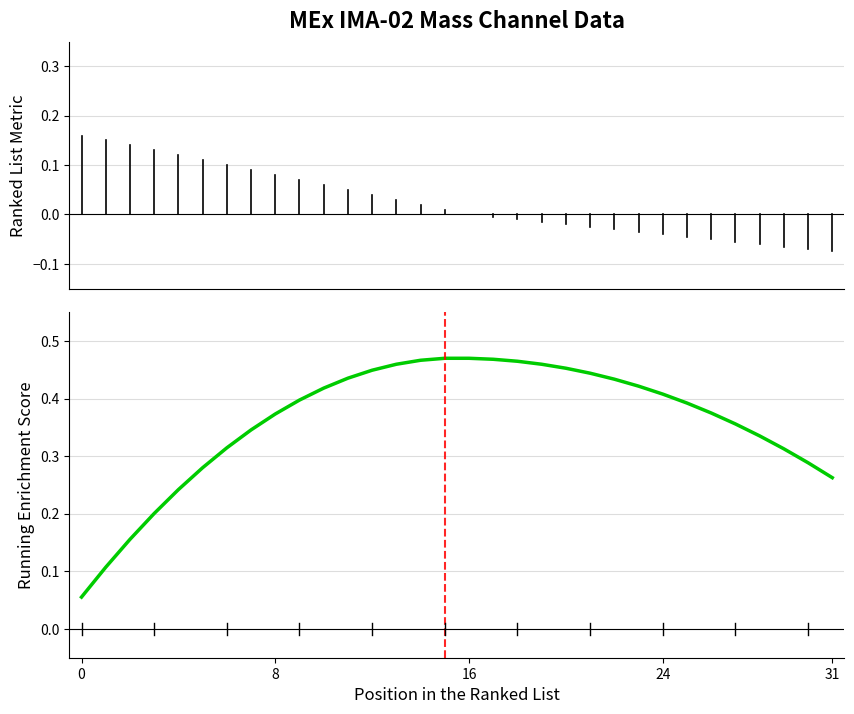

What is the sum of all values?

11.5